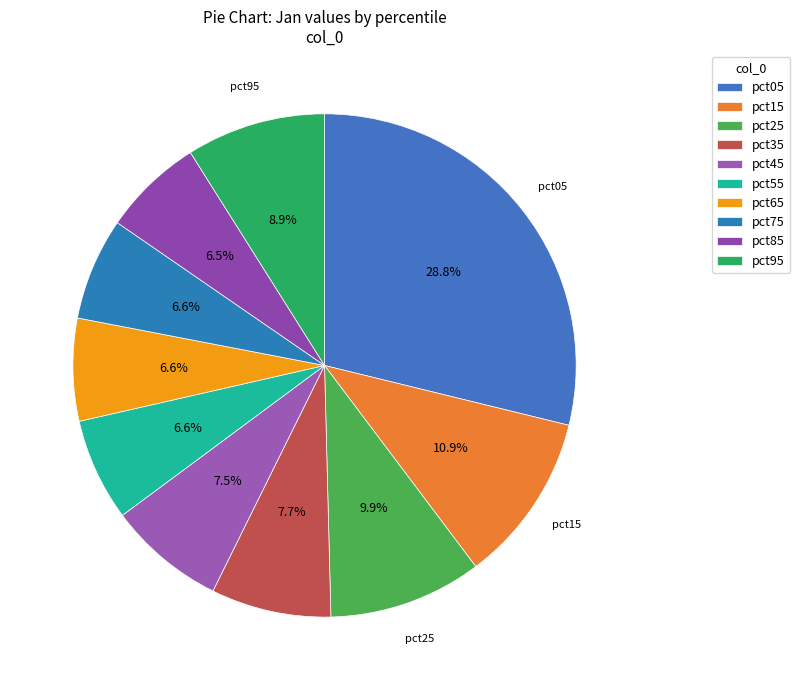

Is the sum of pct35 and pct45 greater than half?

No